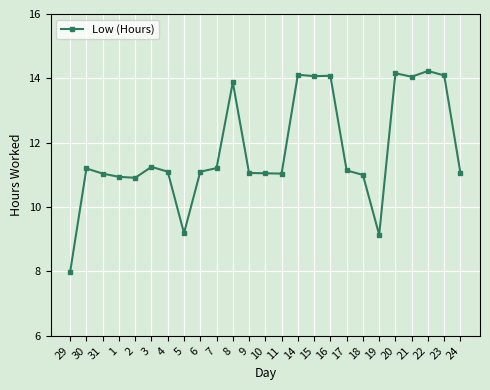

Approximately how many times larger is the value at 31 compared to 5?

1.2